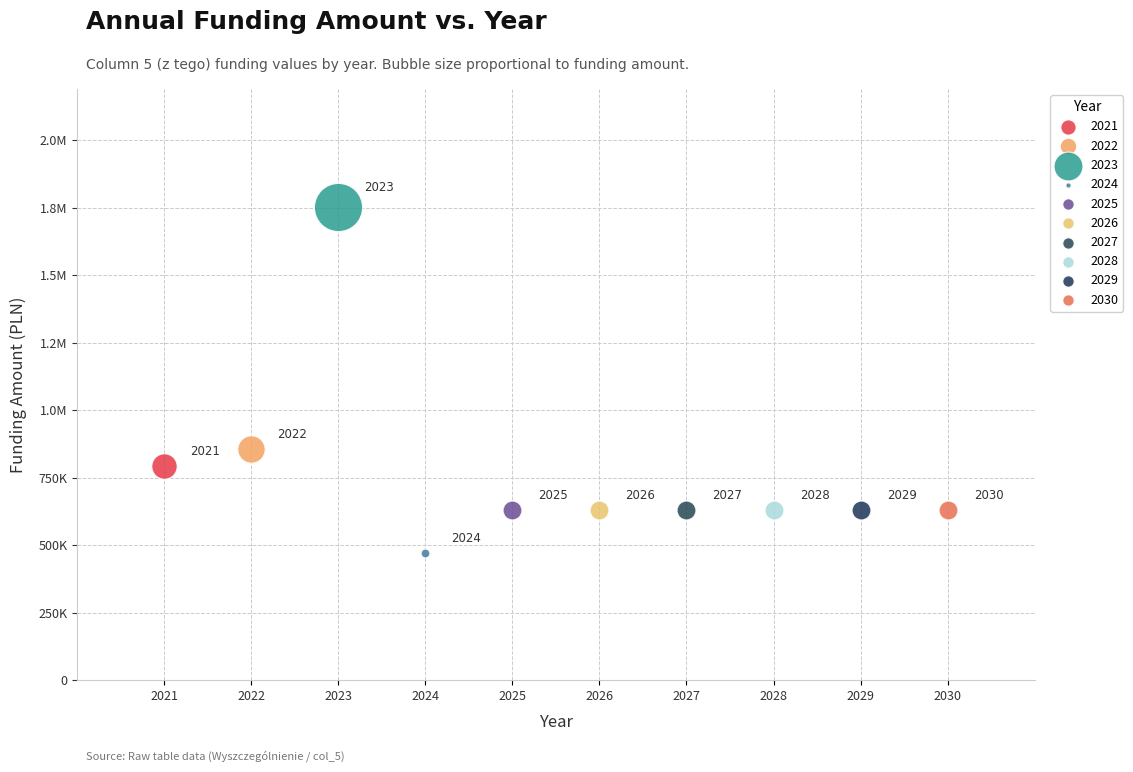

What are all the series names shown in the legend?

2021, 2022, 2023, 2024, 2025, 2026, 2027, 2028, 2029, 2030